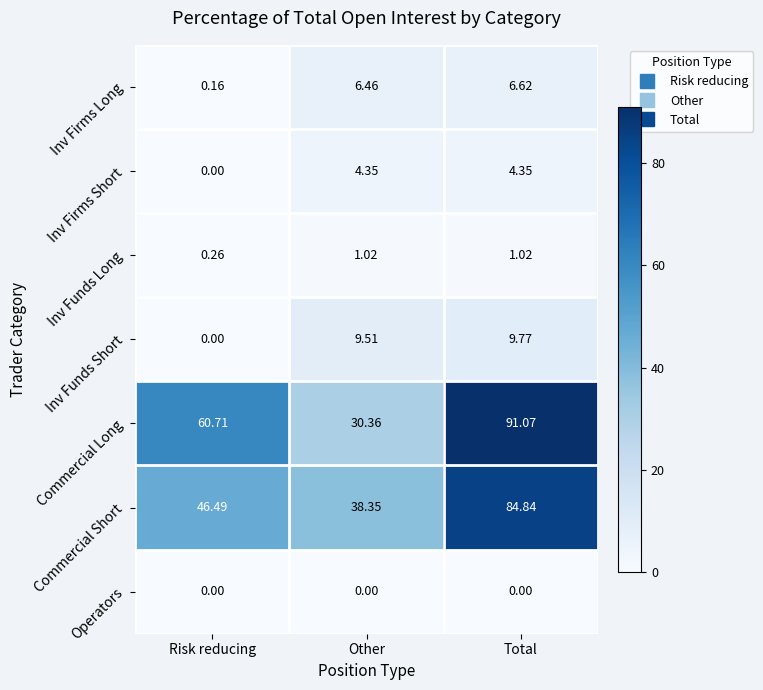

Which category has the highest value across all series?

Total